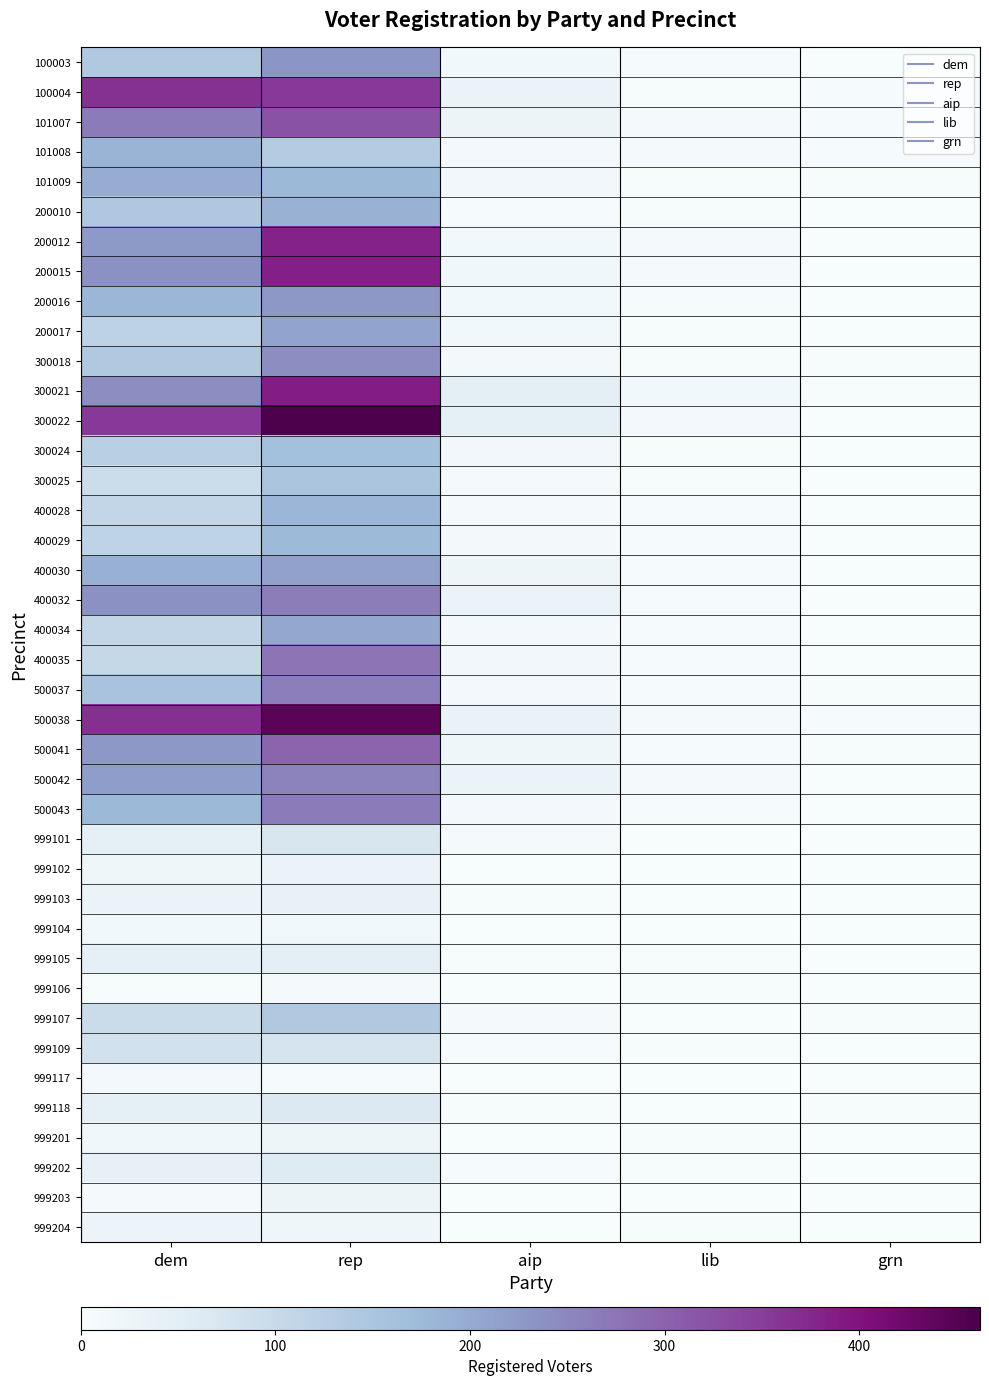

What is the spread (max minus min) of values at rep?

457